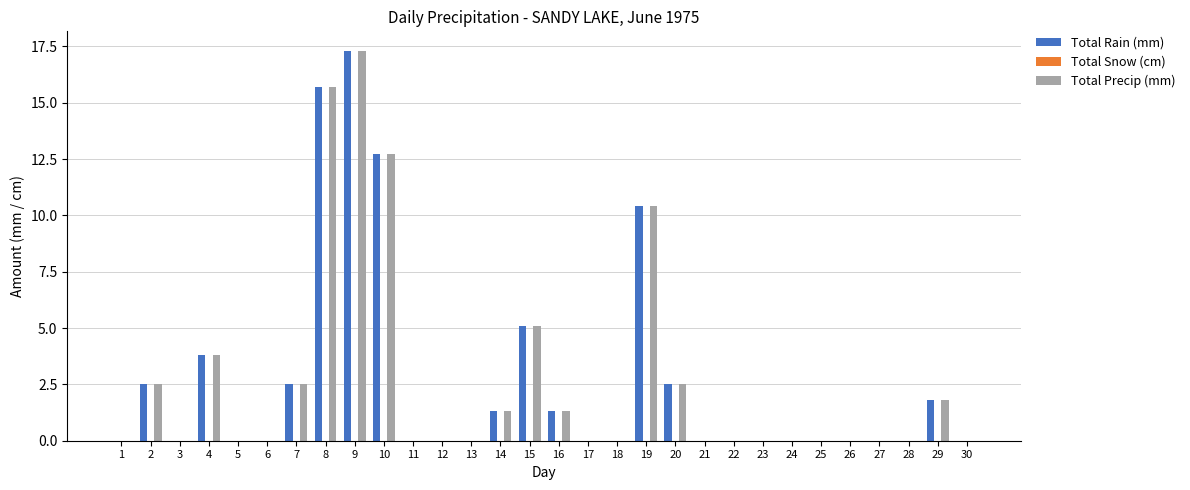

Where is Total Rain (mm) nearest to the value 8?

19